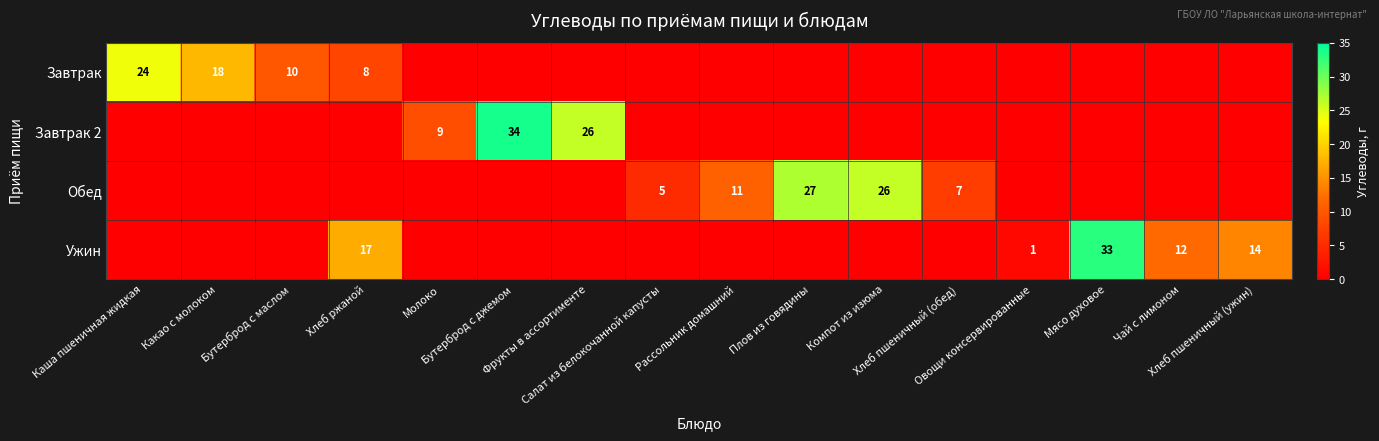

Which series changed the most between Хлеб пшеничный (обед) and Чай с лимоном?

Ужин